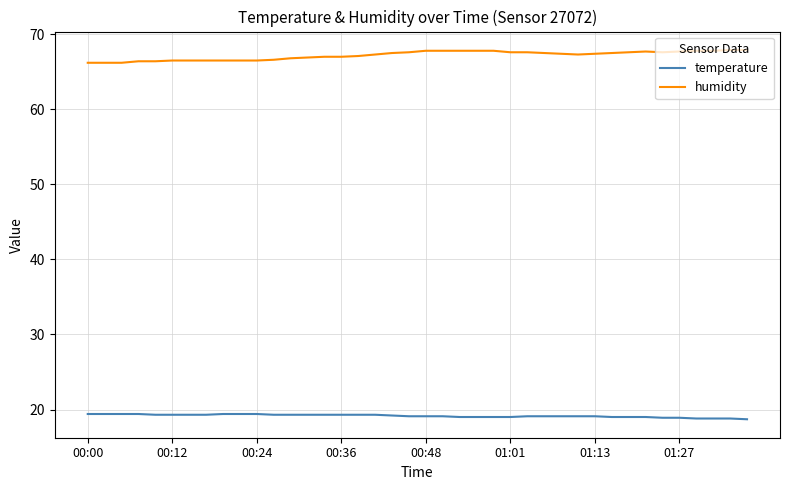

List the series in order of their peak value, highest first.

humidity, temperature